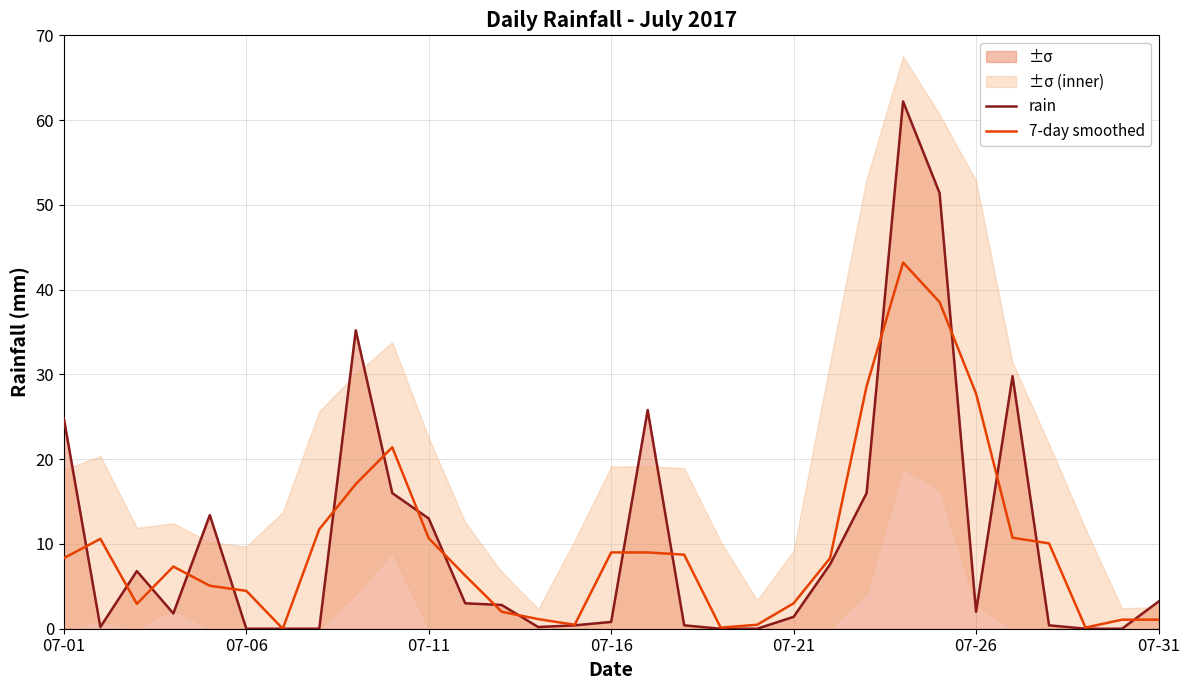

True or false: 7-day smoothed and rain cross at least once.

True